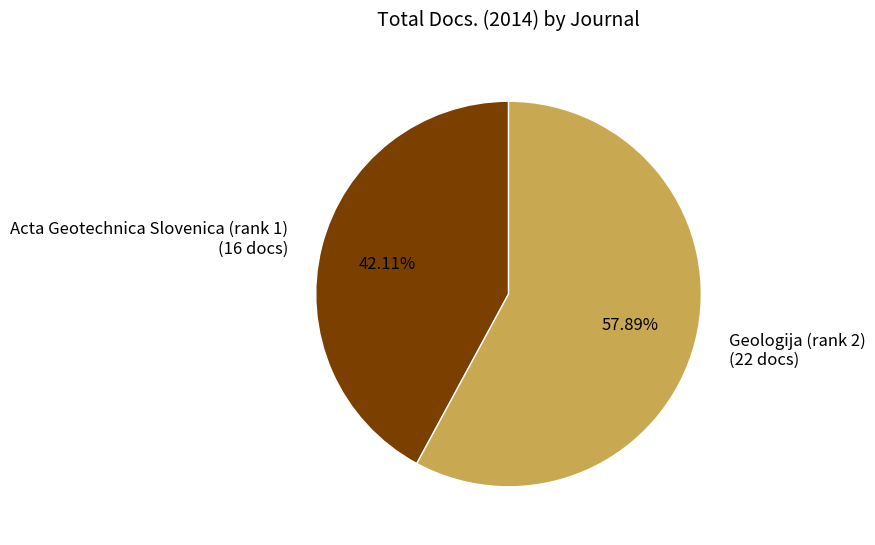

What is the ratio of the value at Geologija (rank 2) (22 docs) to the value at Acta Geotechnica Slovenica (rank 1) (16 docs)?

1.4